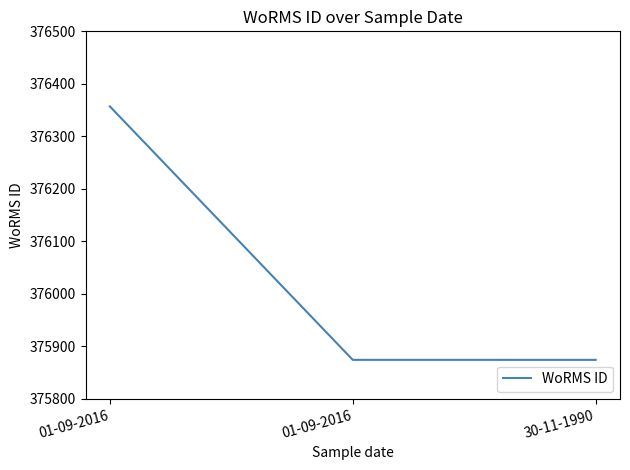

What is the change in value from 01-09-2016 to 30-11-1990?

-483